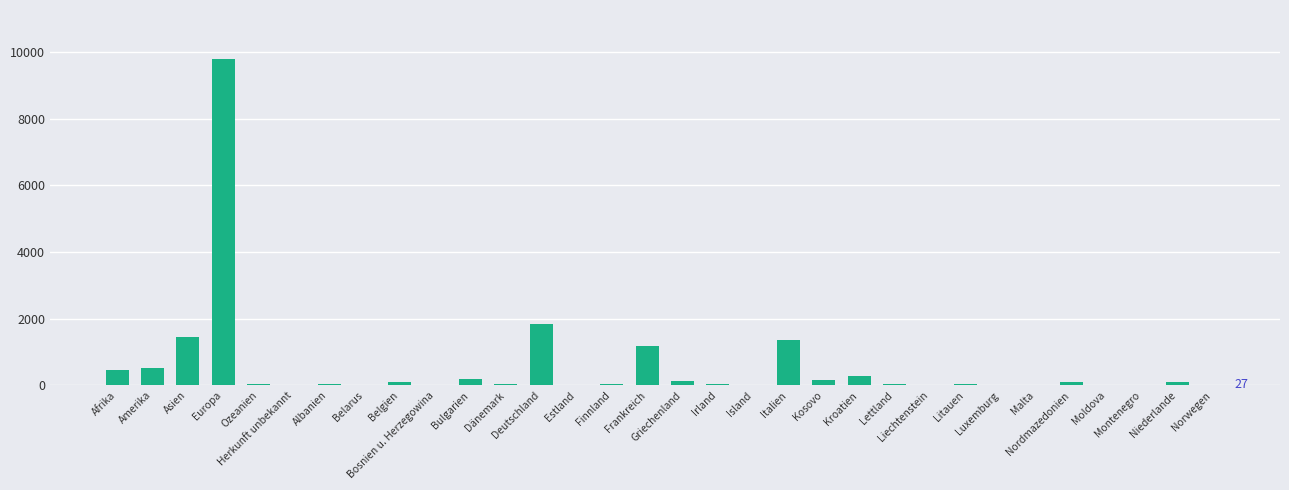

What is the average value?

564